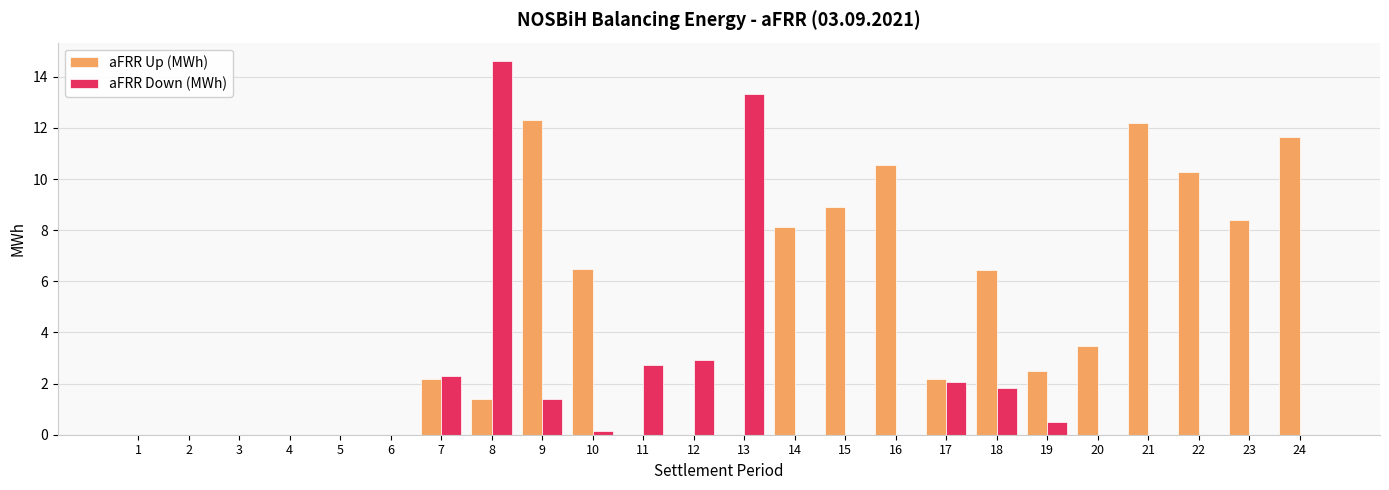

Read the aFRR Up (MWh) value at 16.

10.5